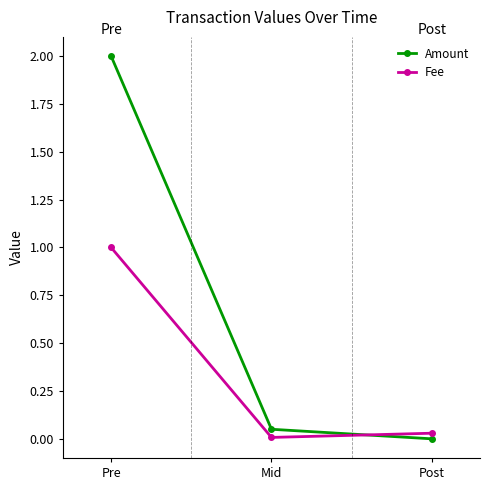

What is the total value across all series at Pre?

3.0